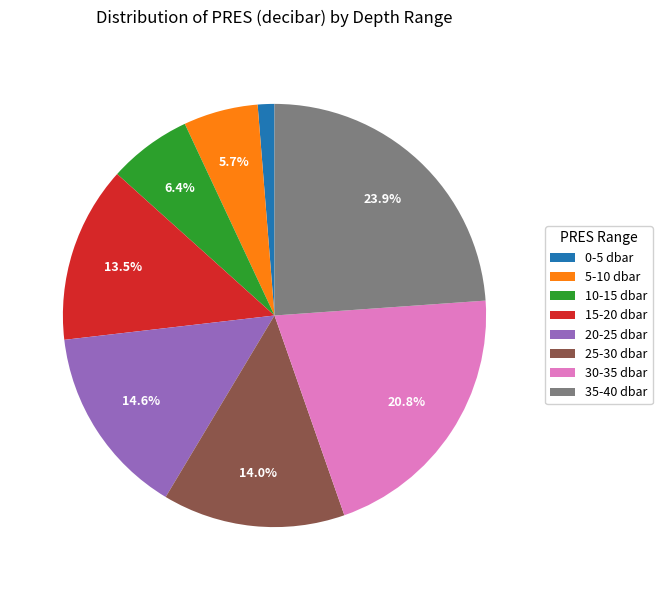

Approximately how many times larger is the value at 35-40 dbar compared to 15-20 dbar?

1.8